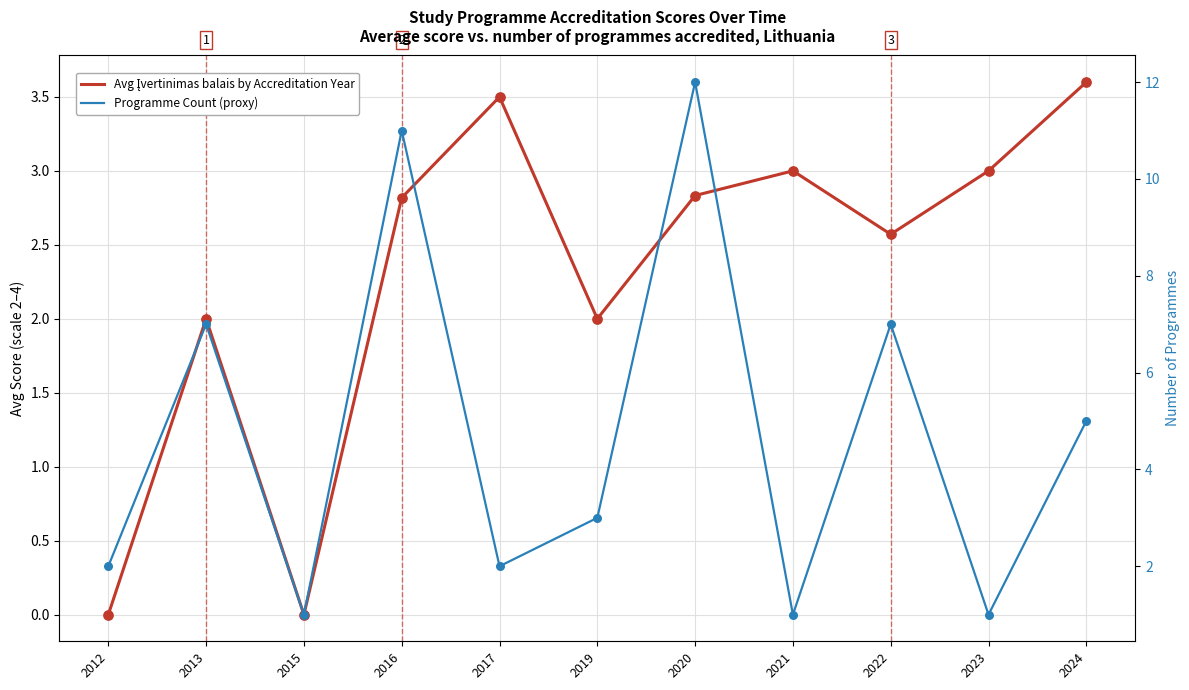

At how many categories does at least one series exceed 7?

2